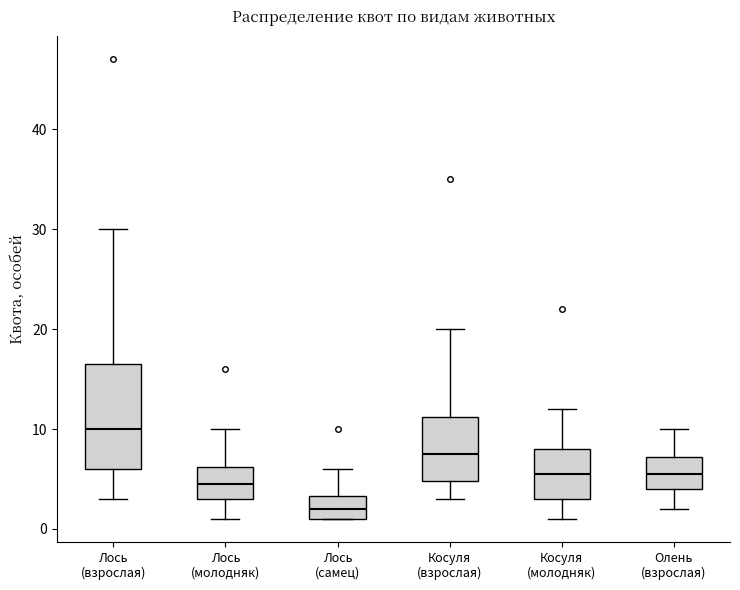

Where does the lower whisker of the box for Олень (взрослая) end on the y-axis? The values are not printed on the chart, so give them approximately, as read against the axis.

2